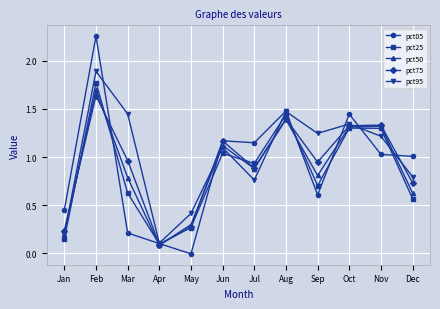

True or false: pct95 and pct75 intersect in this chart.

True